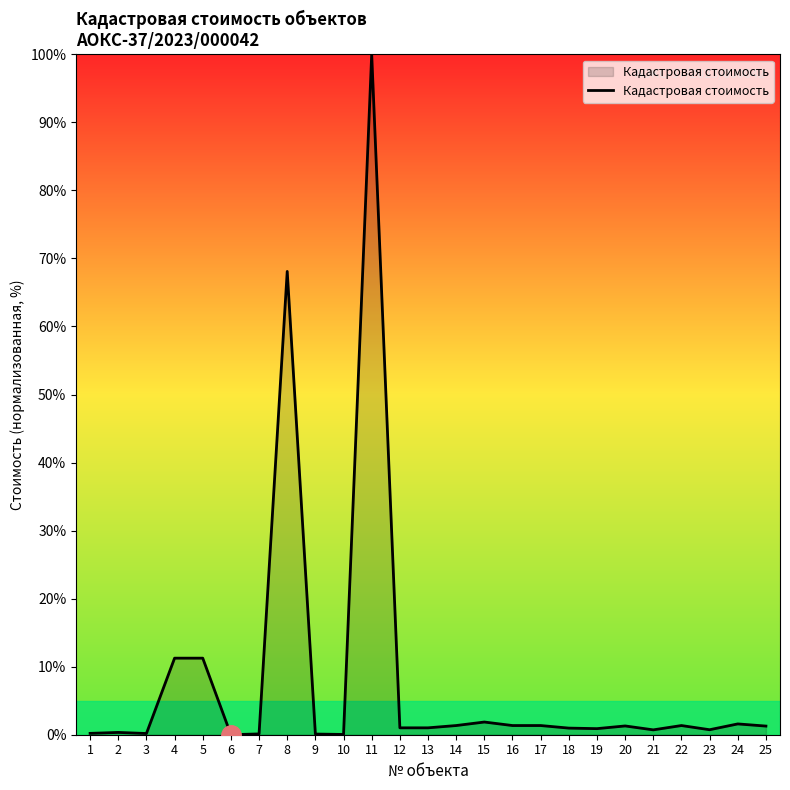

Count the number of categories in the chart.

25